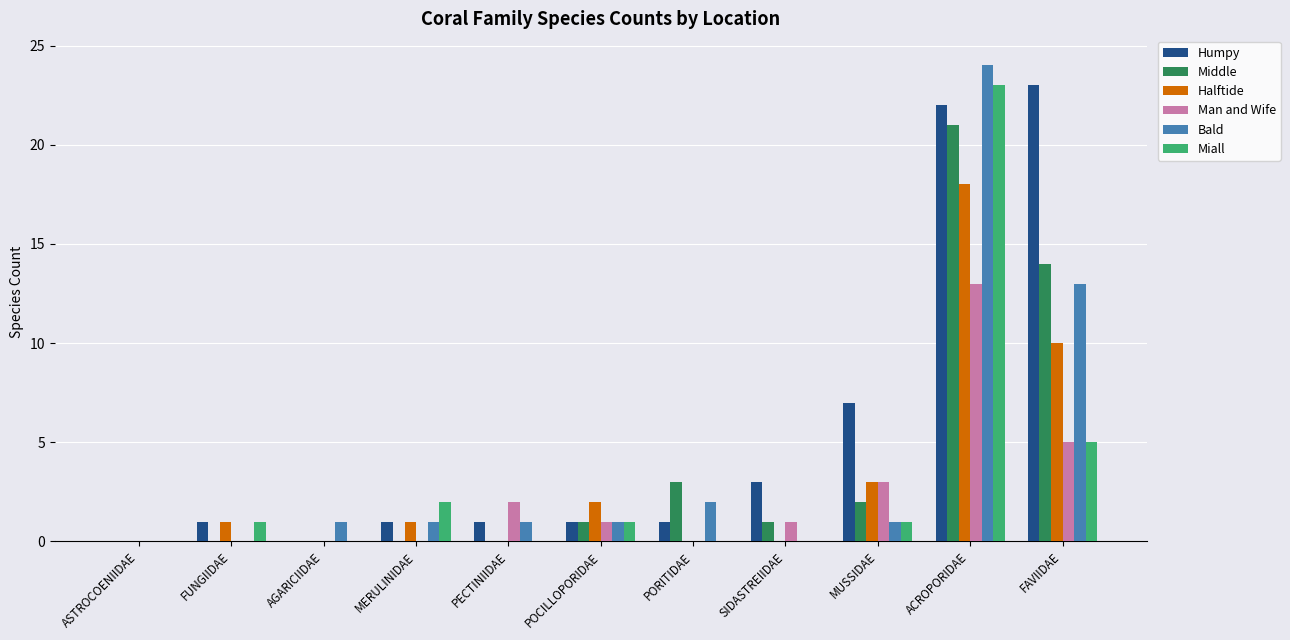

Is the value of Halftide at AGARICIIDAE greater than the value of Man and Wife at PECTINIIDAE?

No